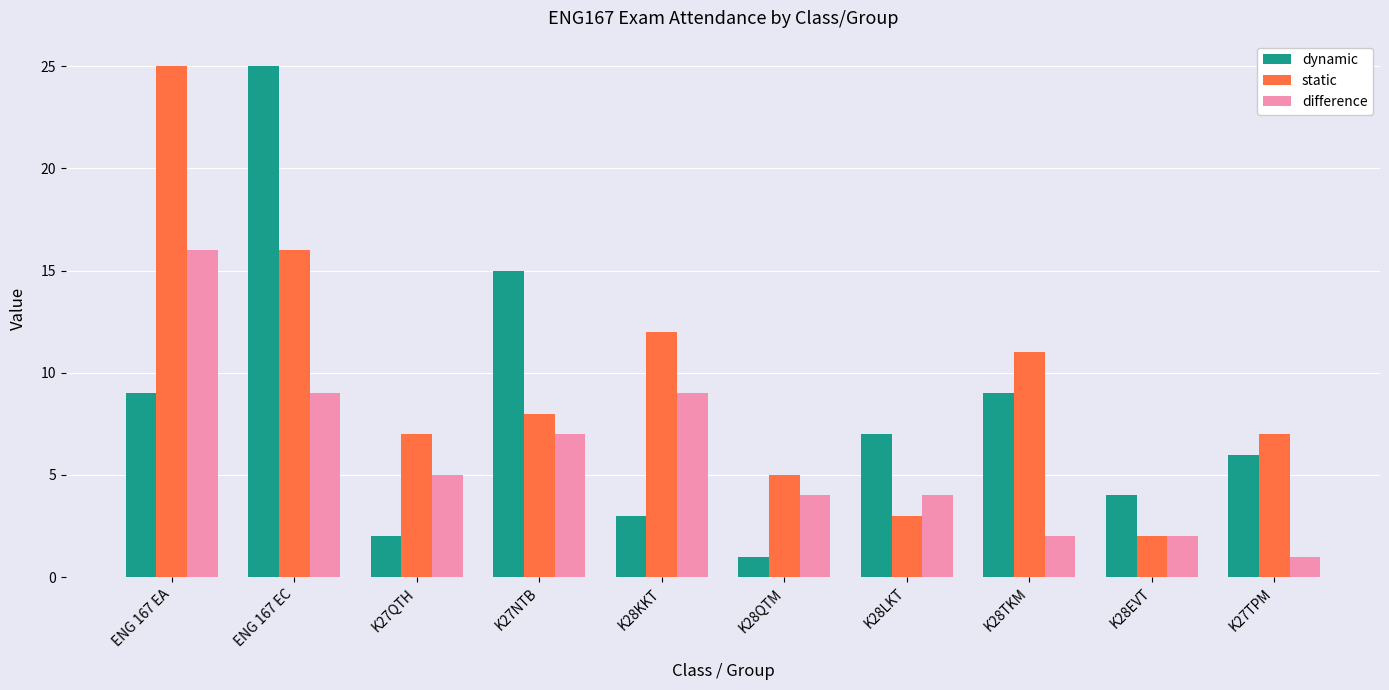

What is the total value across all series at K27QTH?

14